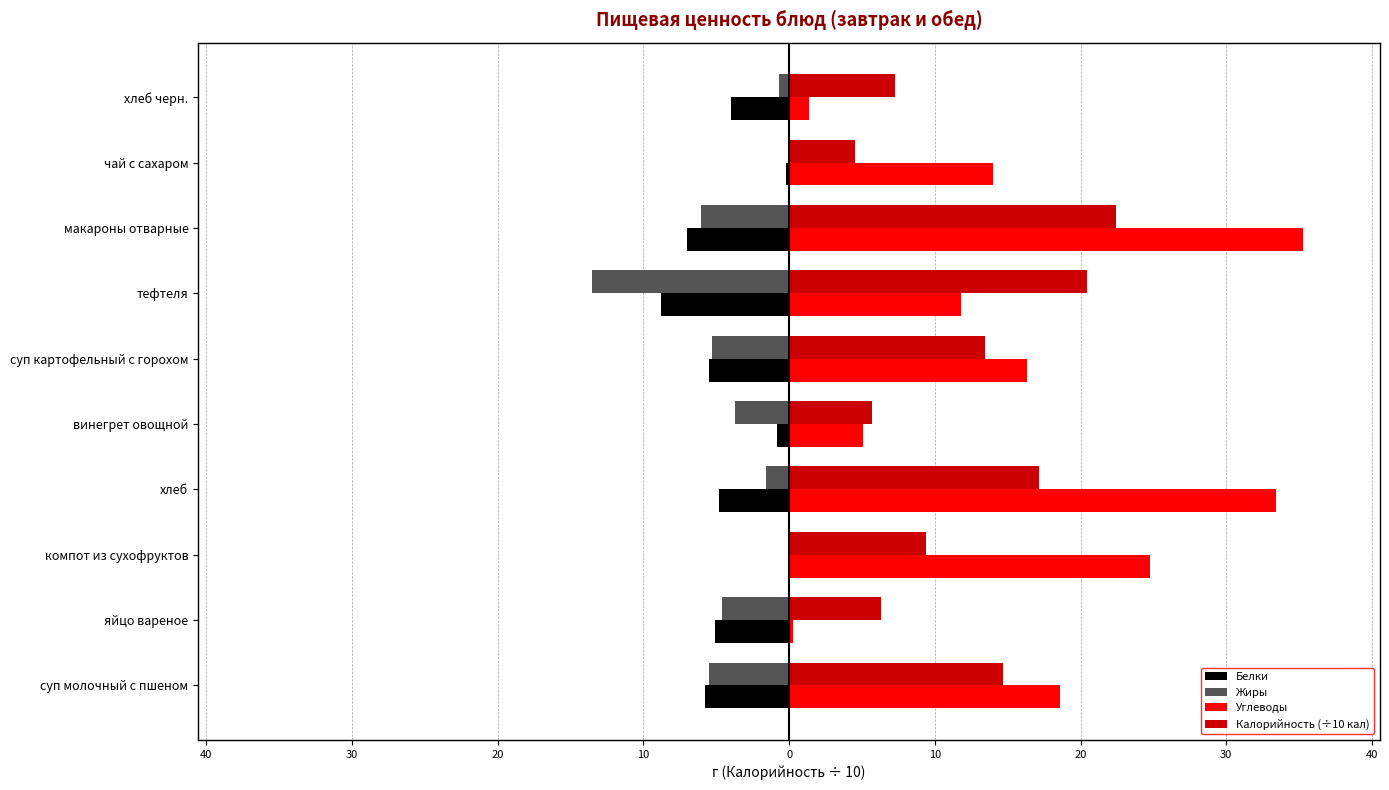

Reading right to left, transcribe all the data shown in this chart.

Белки: 40=-4.0	30=-0.2	20=-7.0	10=-8.8	0=-5.5	10=-0.8	20=-4.8	30=-0.0	40=-5.1	50=-5.8
Жиры: 40=-0.7	30=0.0	20=-6.0	10=-13.5	0=-5.3	10=-3.7	20=-1.6	30=0.0	40=-4.6	50=-5.5
Углеводы: 40=1.4	30=14.0	20=35.3	10=11.8	0=16.3	10=5.1	20=33.4	30=24.8	40=0.3	50=18.6
Калорийность (÷10 кал): 40=7.2	30=4.5	20=22.4	10=20.4	0=13.5	10=5.7	20=17.1	30=9.4	40=6.3	50=14.7